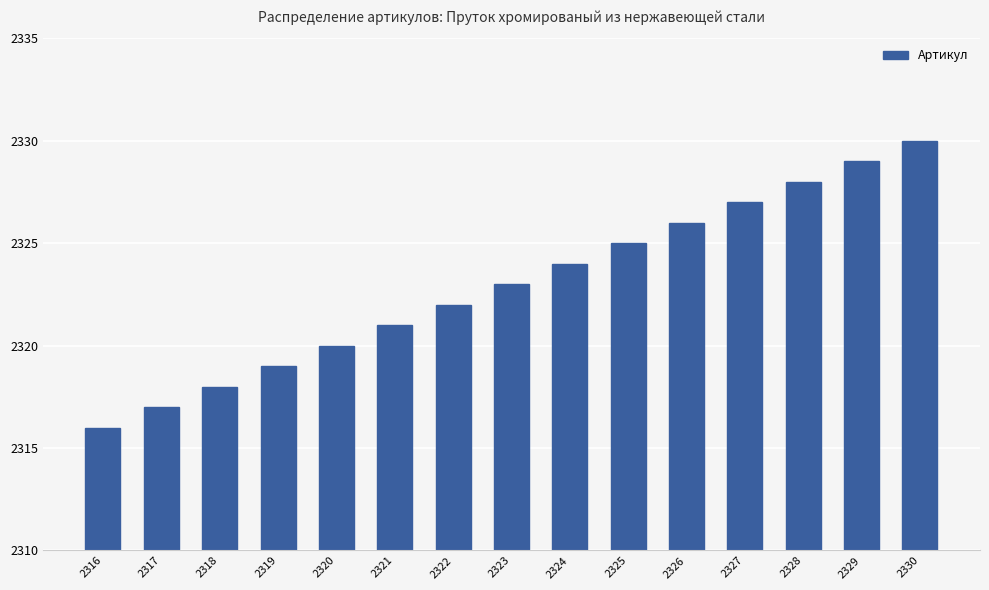

Count the number of data series in this chart.

1